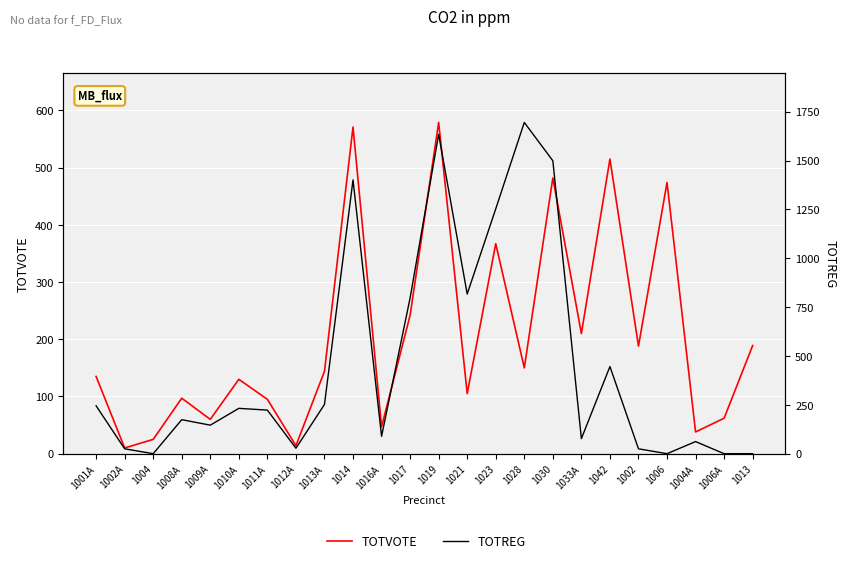

What is the greatest value displayed?

1695